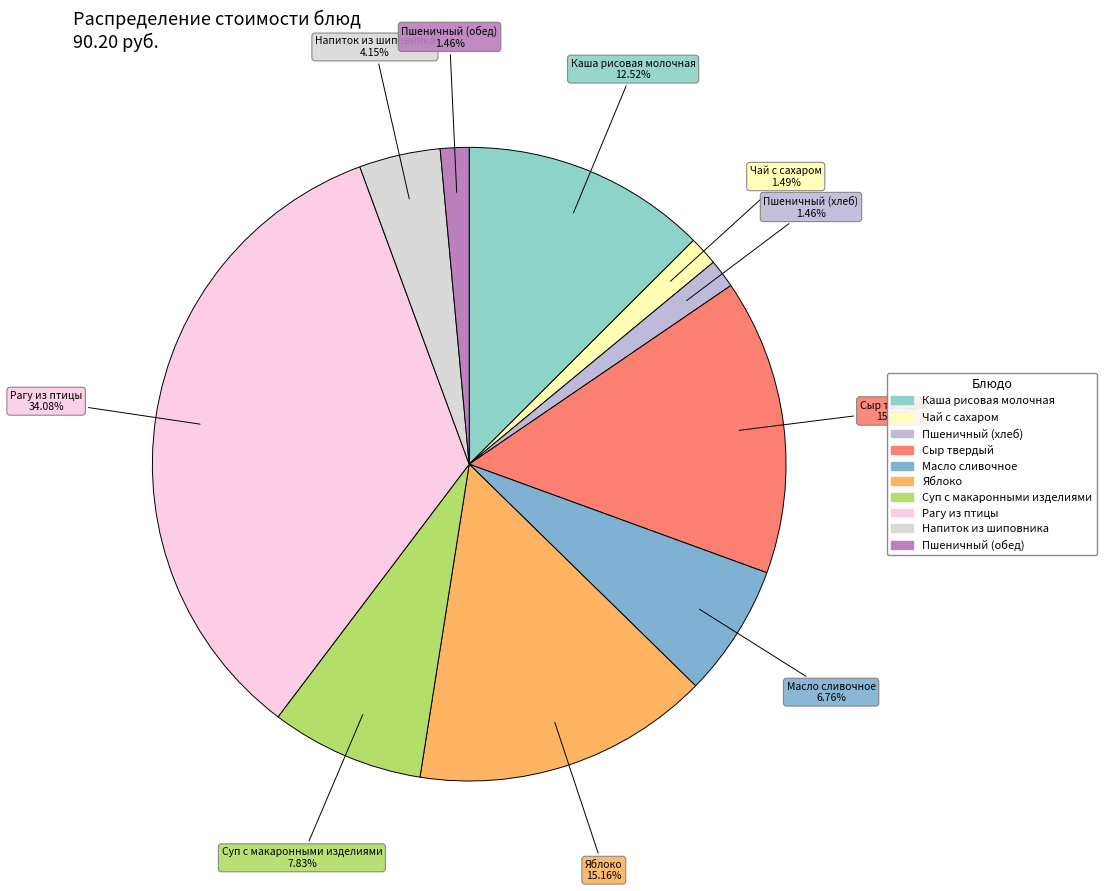

True or false: Суп с макаронными изделиями accounts for 1% of the total.

False